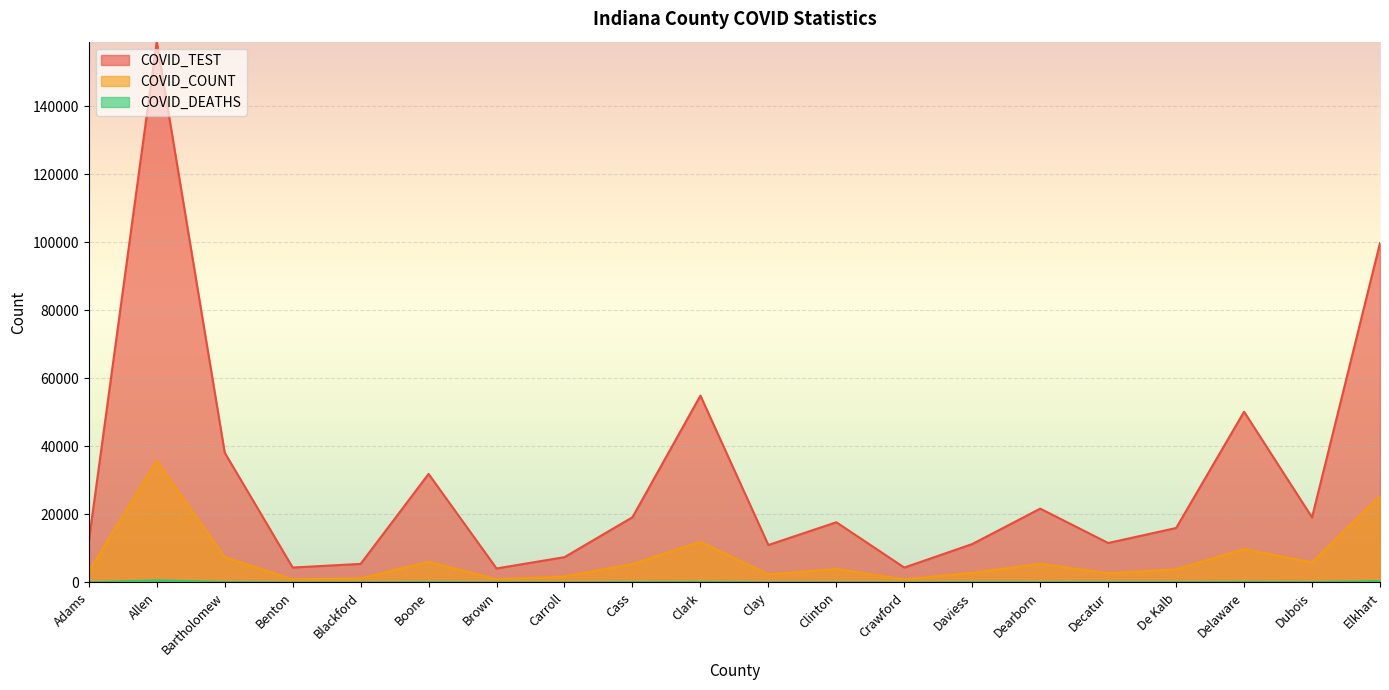

Rank the series by their maximum value, from highest to lowest.

COVID_TEST, COVID_COUNT, COVID_DEATHS